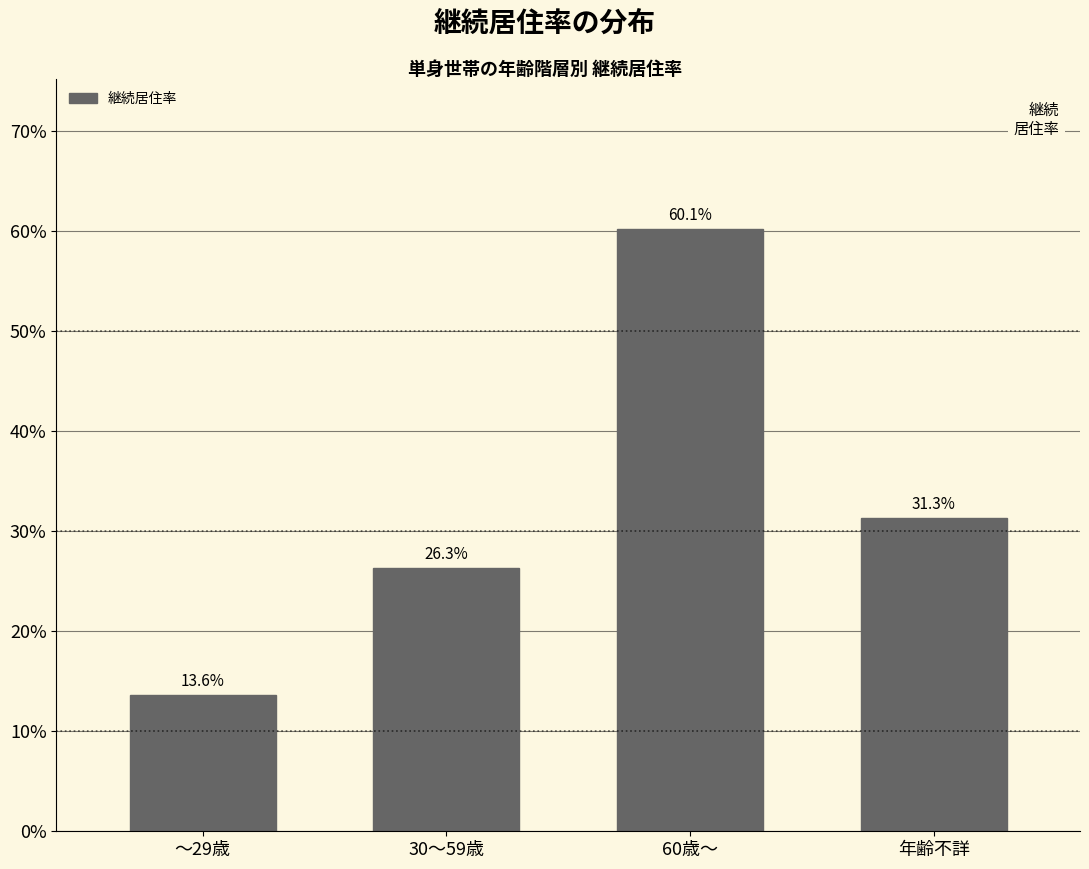

Are the bars horizontal?

No